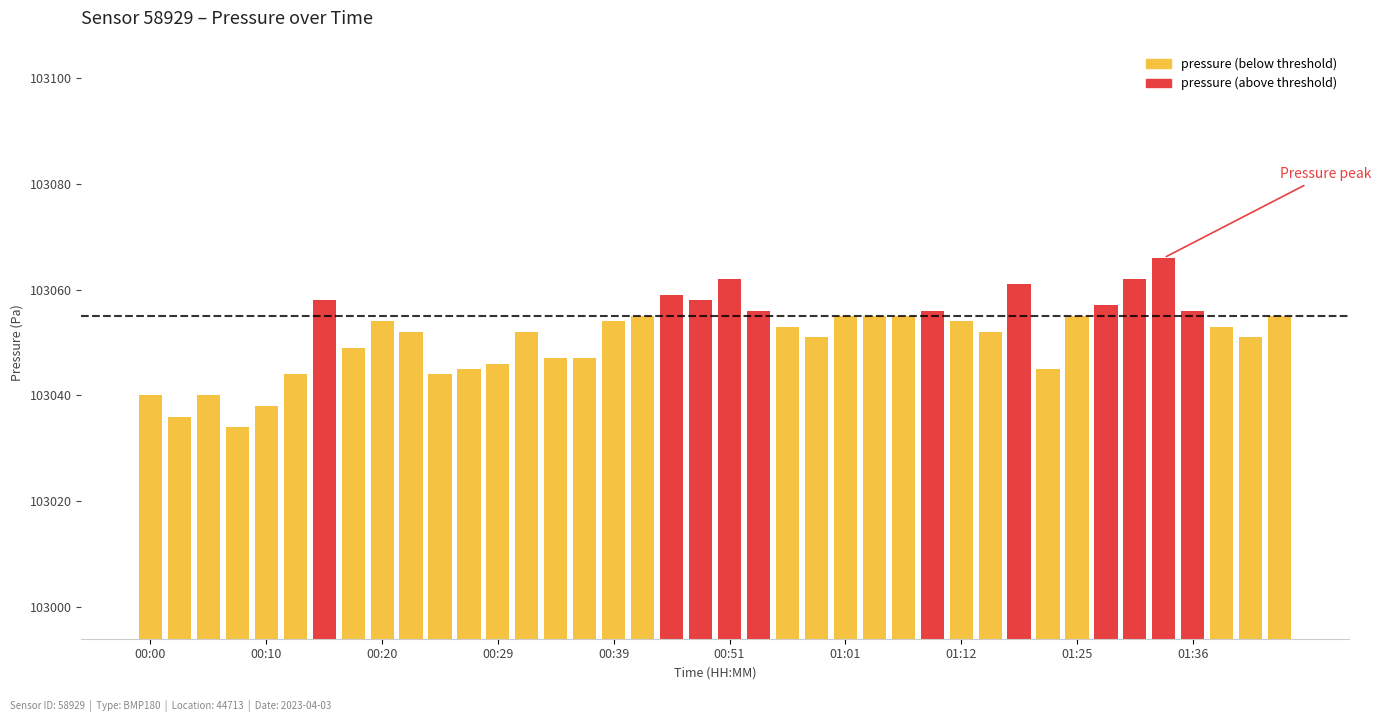

What is the difference between the second highest and second lowest values?

26